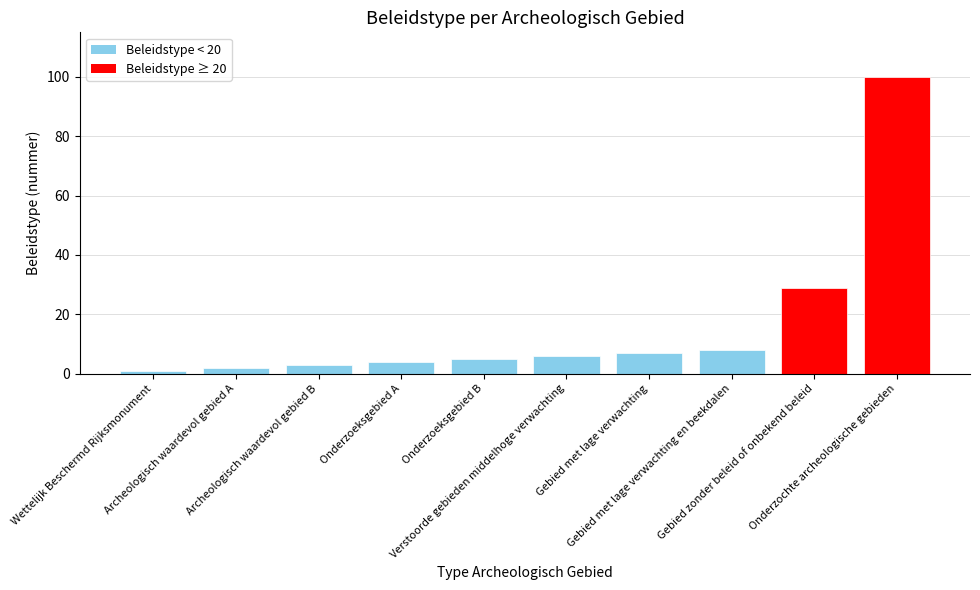

What is the difference between the second highest and second lowest values?

27